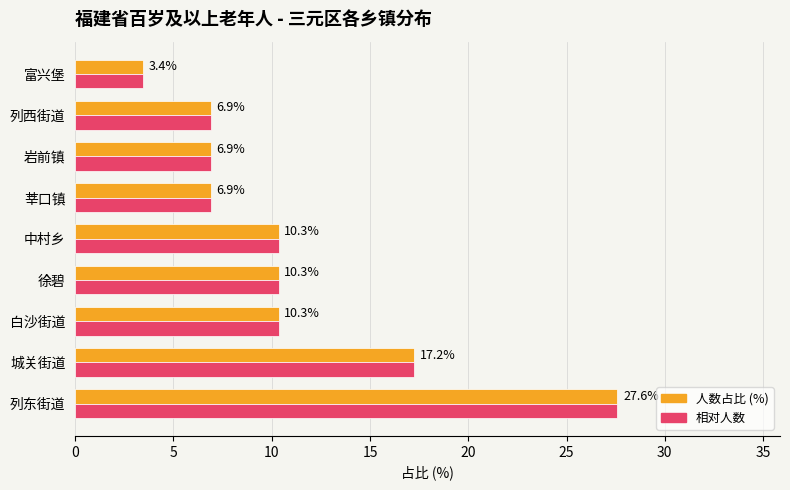

At which category is the sum across all series the highest?

列东街道